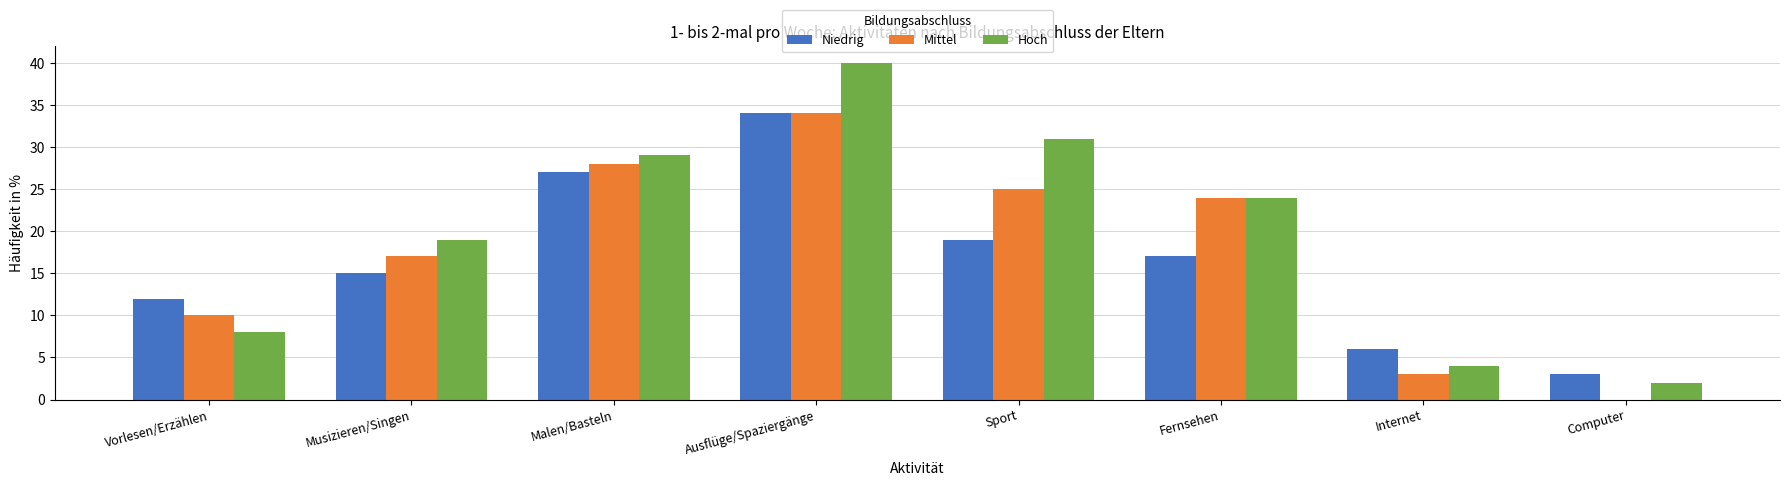

Which series has the largest total across all categories?

Hoch